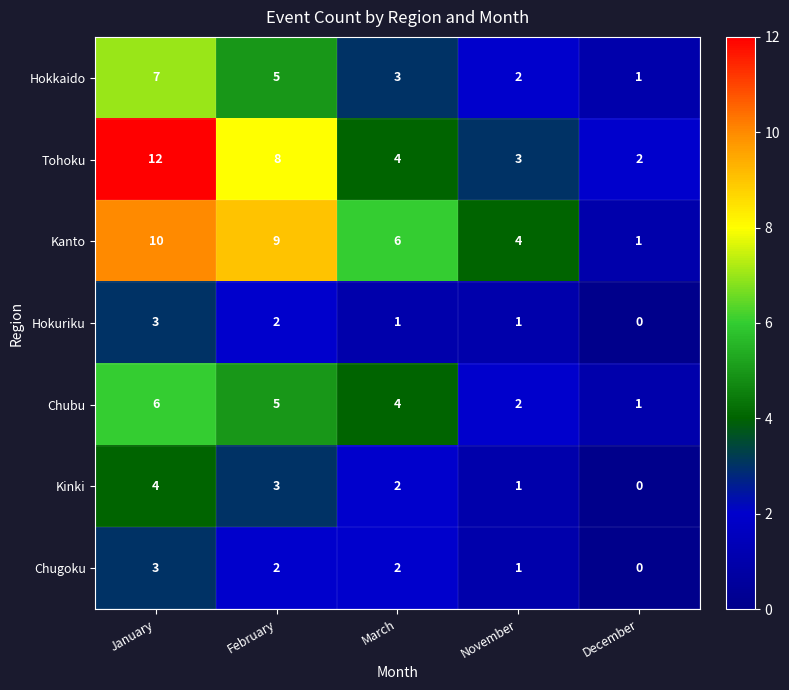

Which series has the largest total across all categories?

Kanto